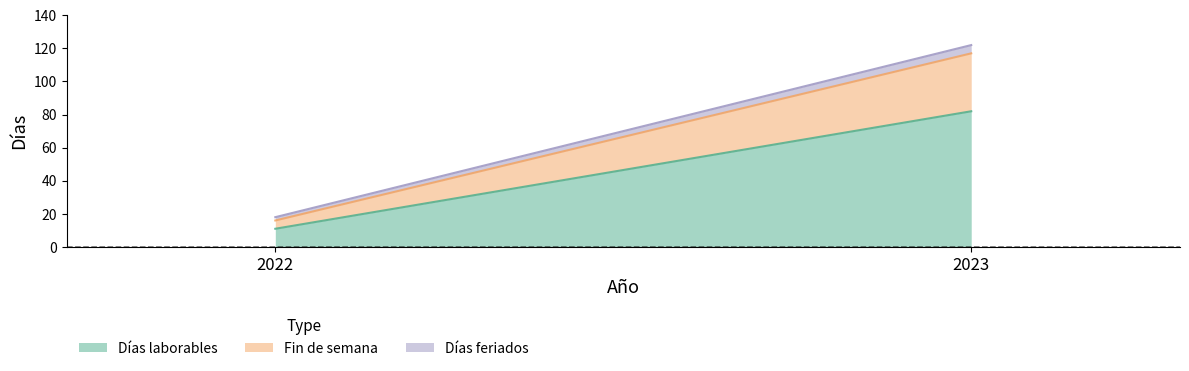

Rank the series by their maximum value, from highest to lowest.

Días laborables, Fin de semana, Días feriados